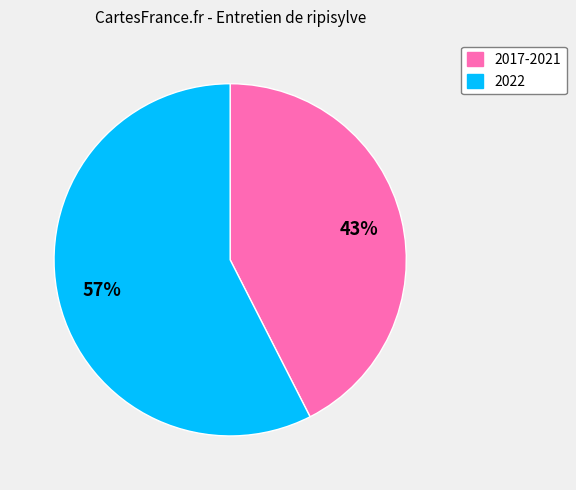

How many slices are in this pie chart?

2